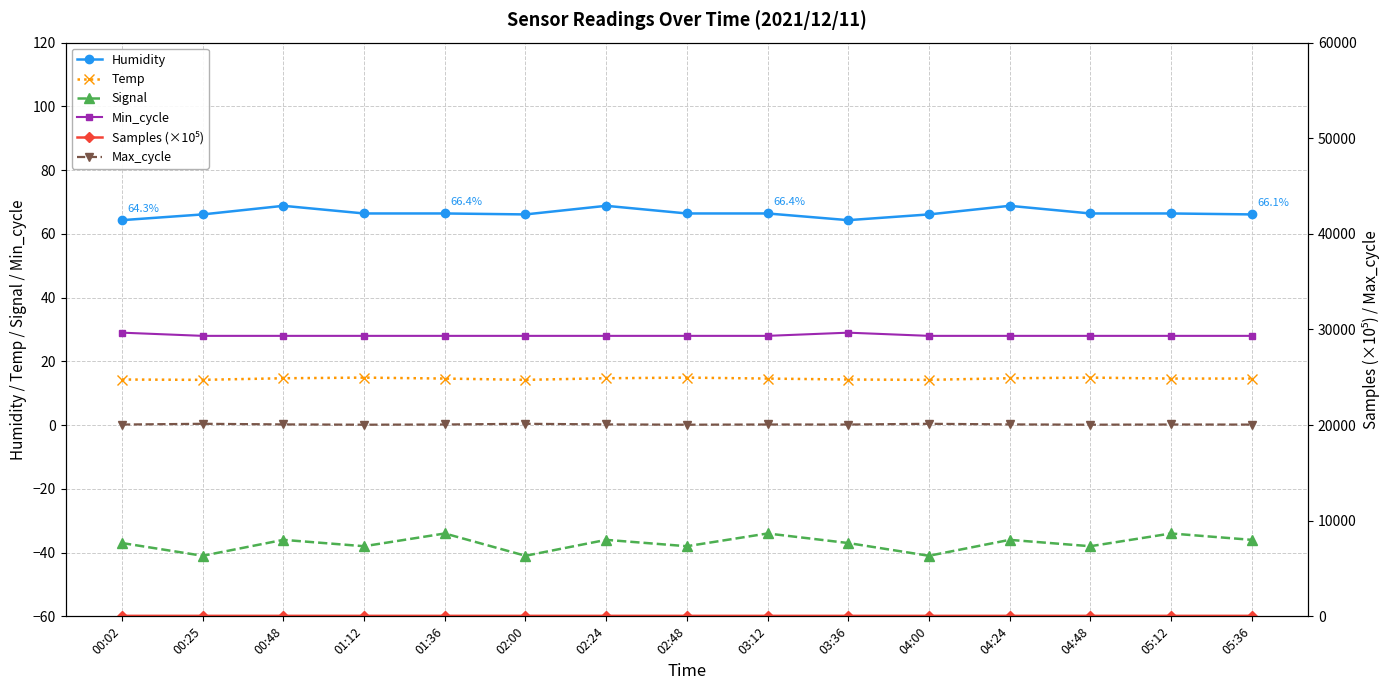

Where does the Signal series first go above -37?

00:48